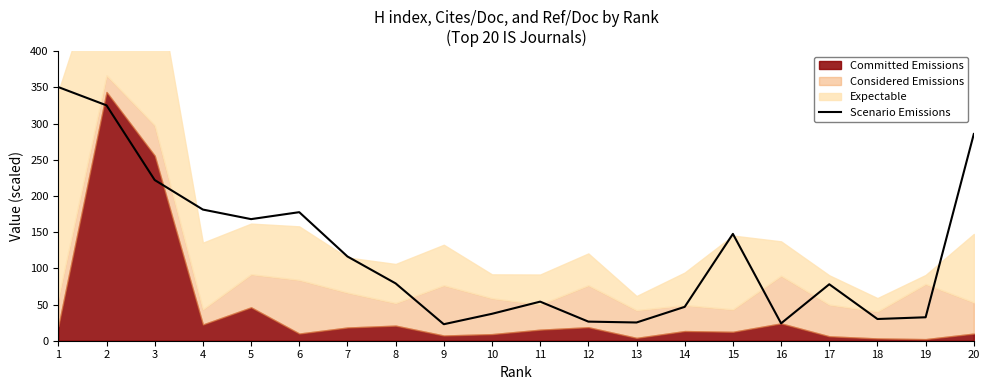

The chart shows a value of 230.5 at 15. True or false?

False